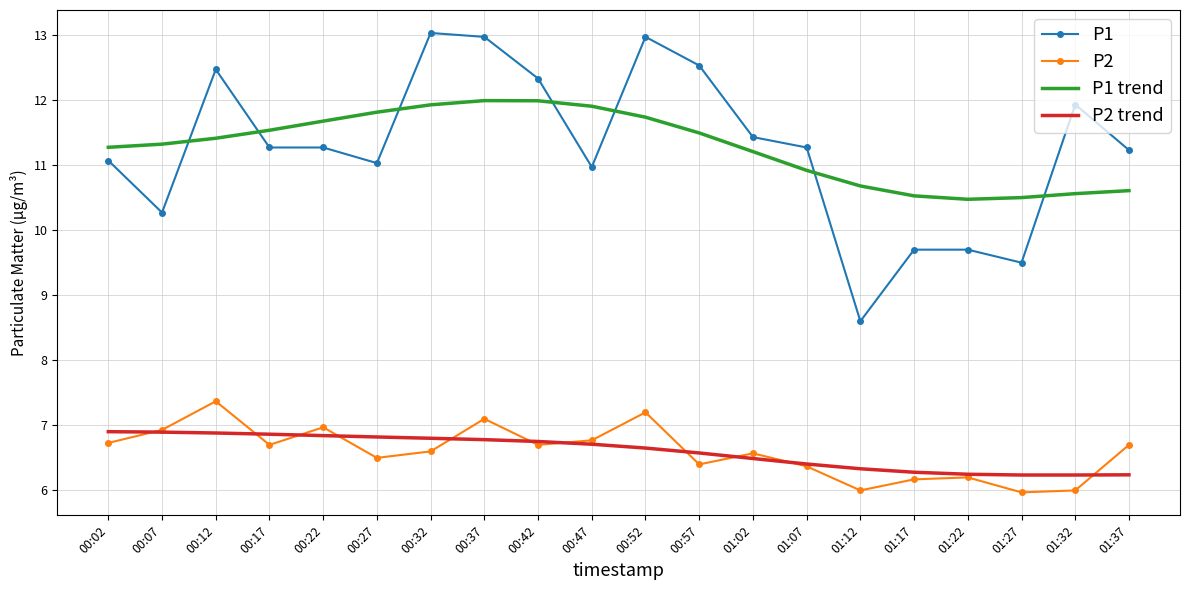

What is the sum of the P2 values at 00:17 and 01:17?

12.9